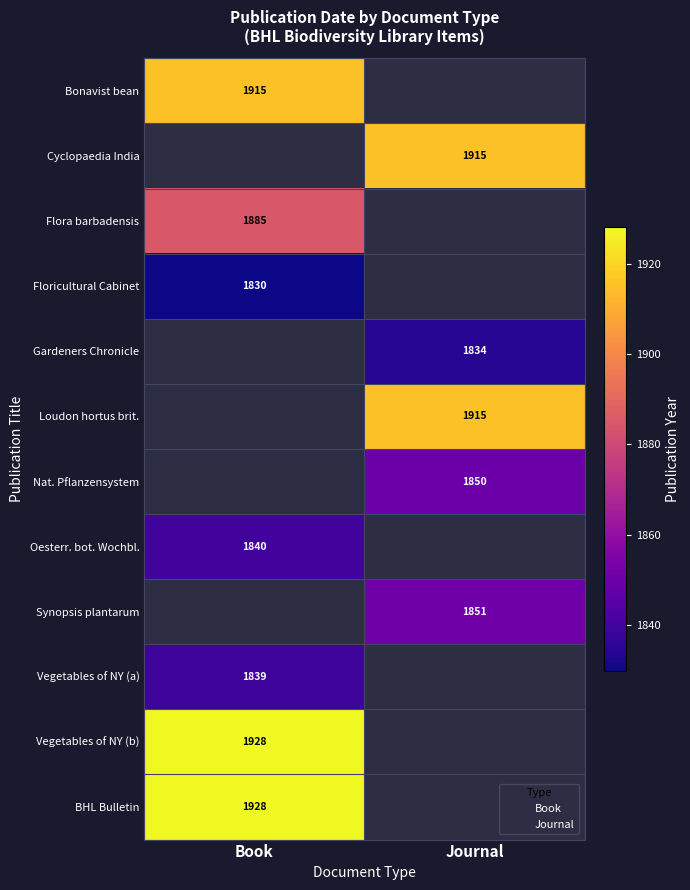

What is the sum of all Cyclopaedia India values?

1915